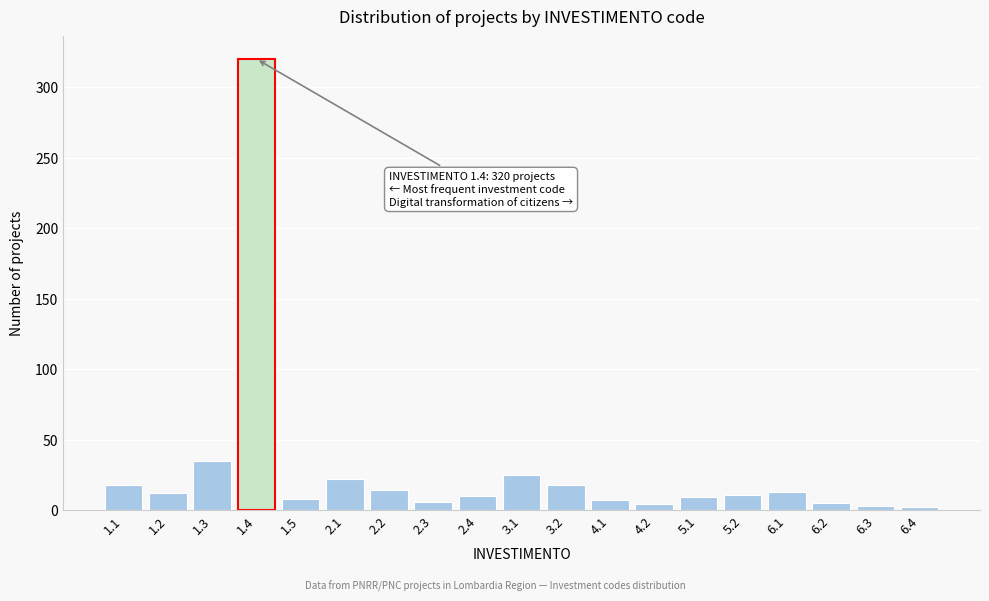

What is the maximum value shown in the chart?

320